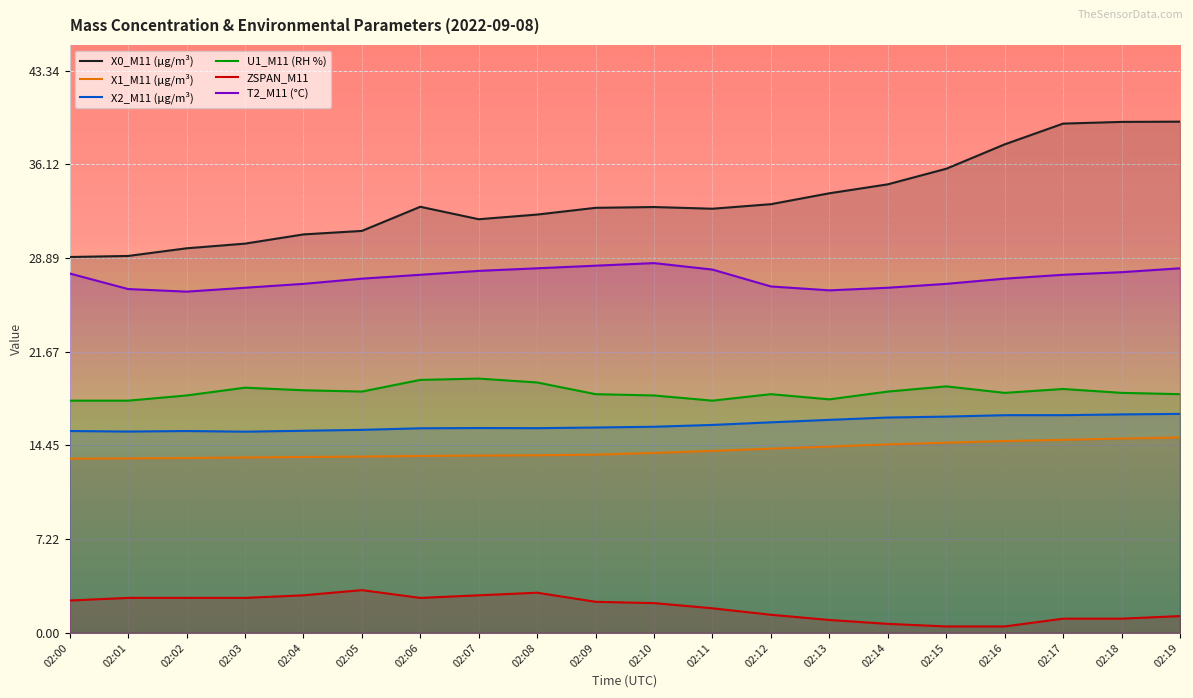

What is the difference between the maximum and second lowest values in the U1_M11 (RH %) series?

1.7